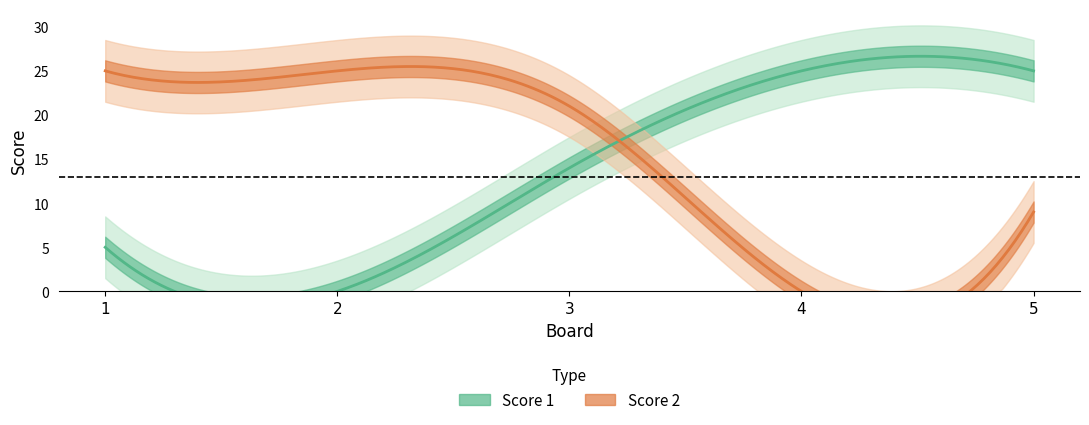

At which label does Score 2 first exceed 21?

1